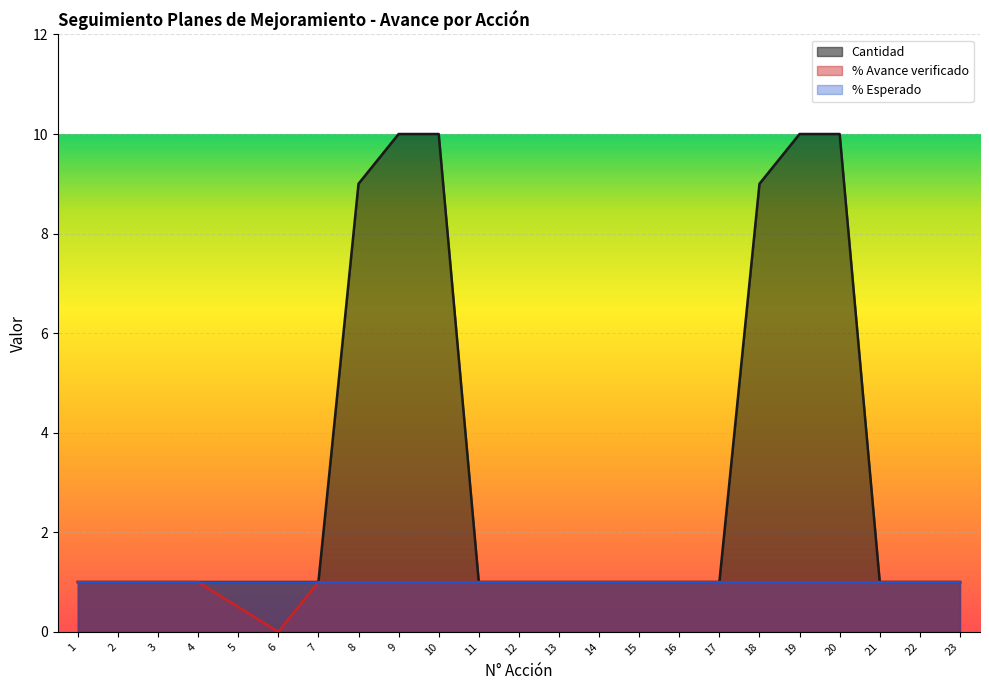

True or false: % Avance verificado and Cantidad cross at least once.

False